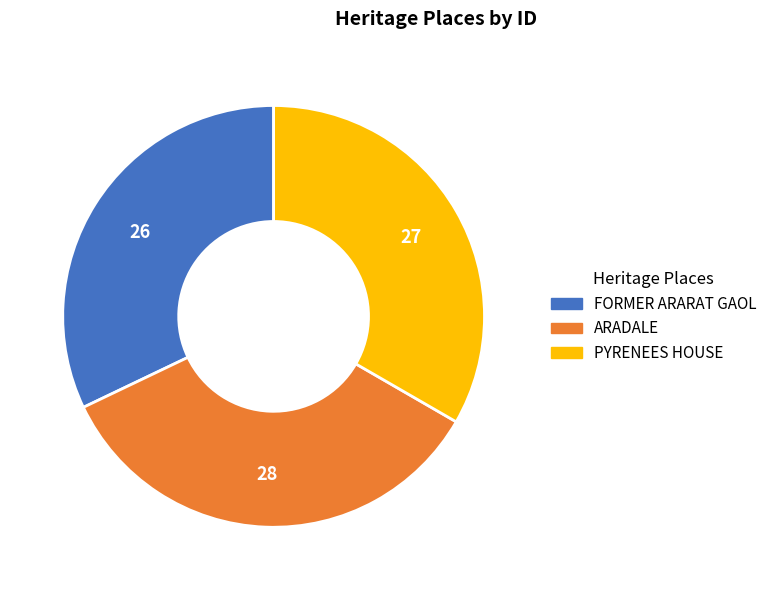

Is it true that FORMER ARARAT GAOL is 44% of the pie?

False